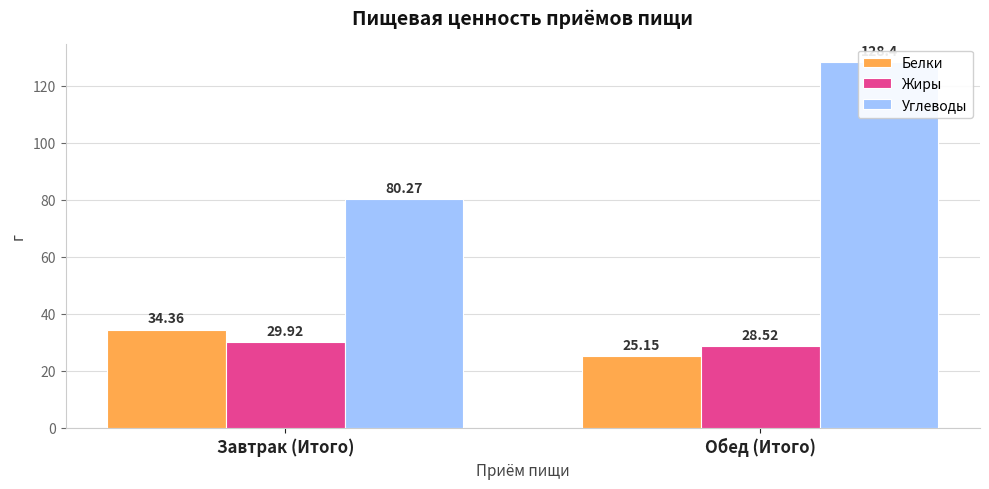

Which series has the largest total across all categories?

Углеводы